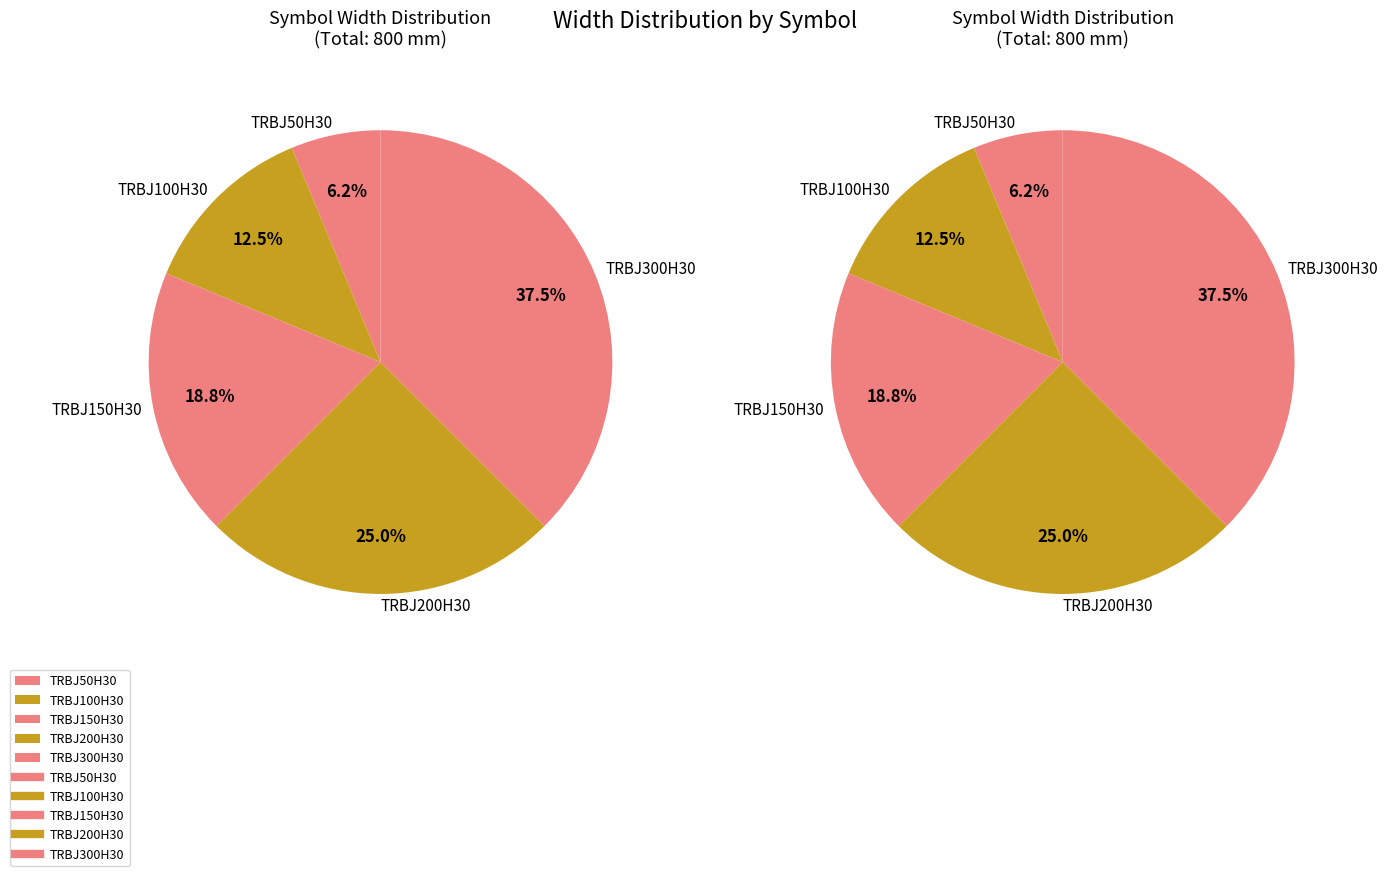

How many segments does this pie chart have?

5